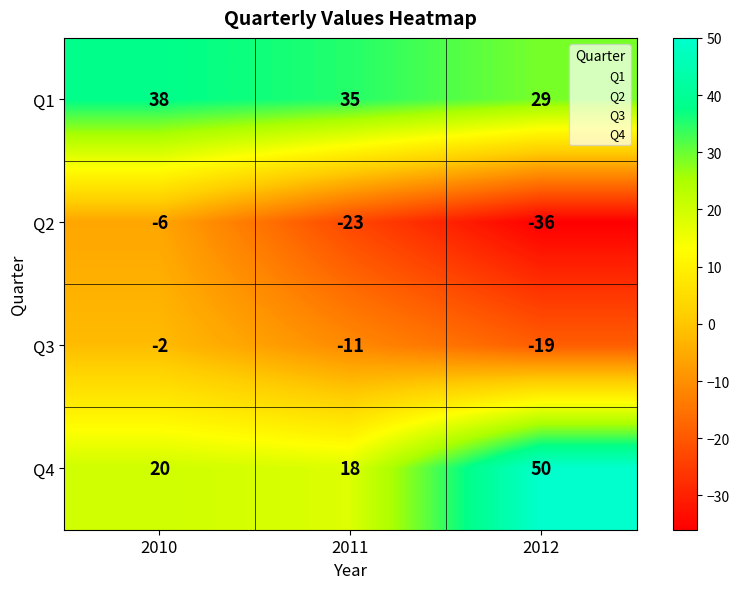

The Q4 series shows 50 at 2012. True or false?

True